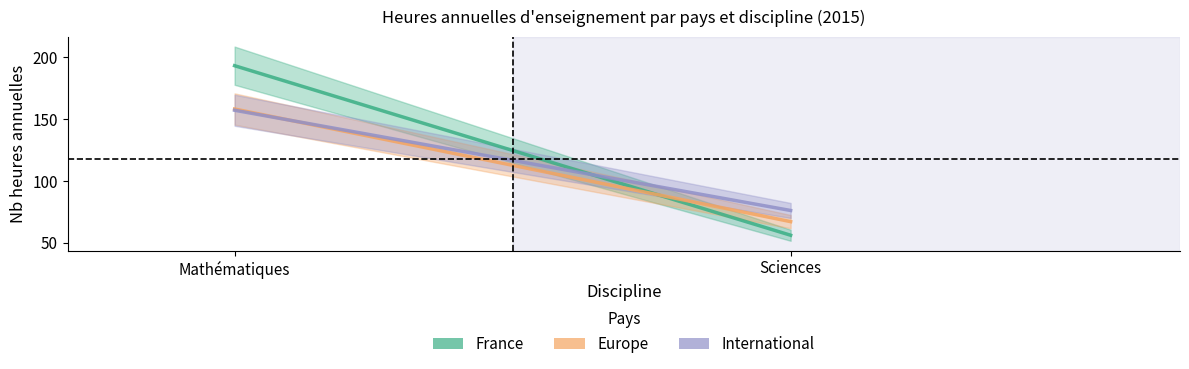

Rank the categories by International value from highest to lowest.

Mathématiques, Sciences